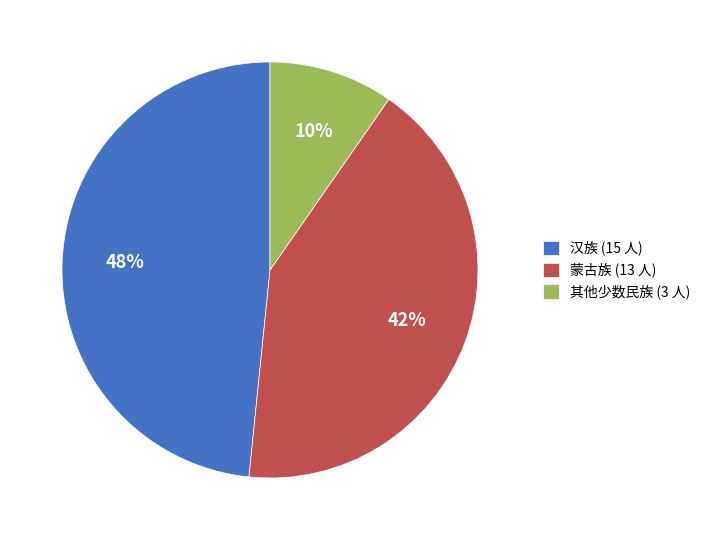

The 其他少数民族 (3 人) slice represents 1% of the pie. True or false?

False